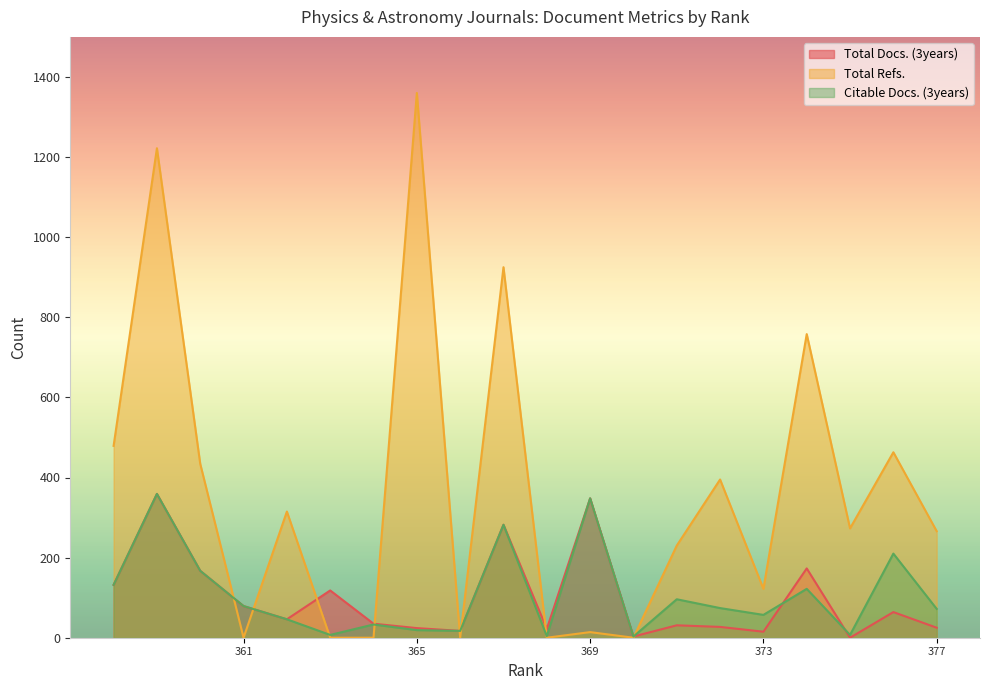

In Citable Docs. (3years), how many points are lower than both neighbors (excluding endpoints)?

6